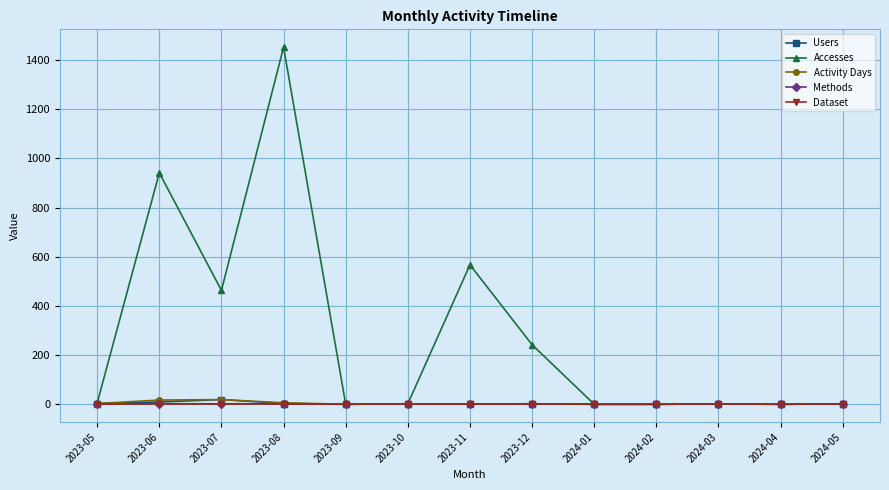

What is the label of the 7th point from the right?

2023-11